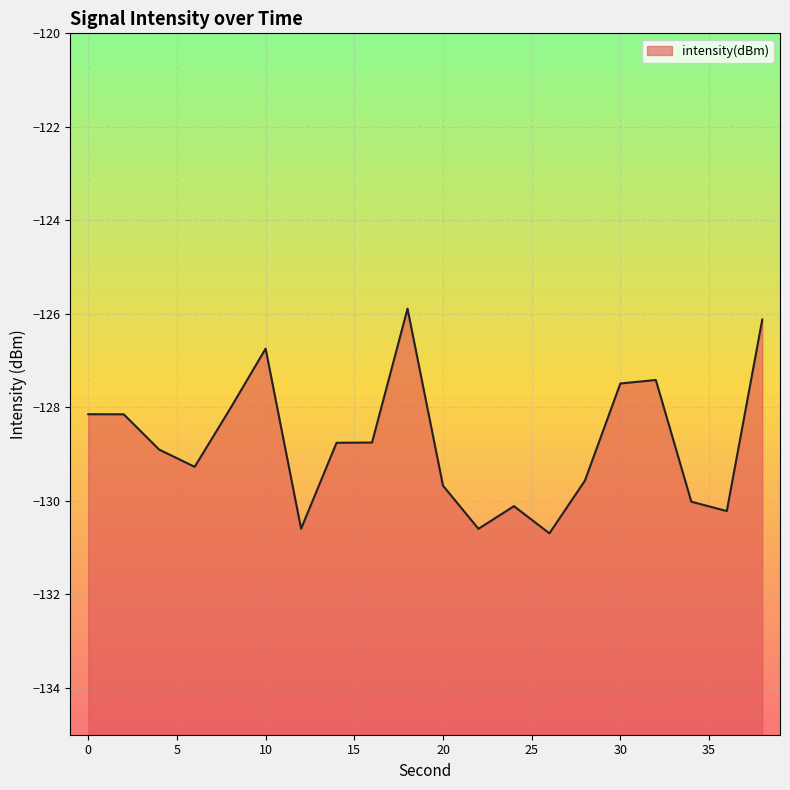

What is the minimum value shown in the chart?

-130.7